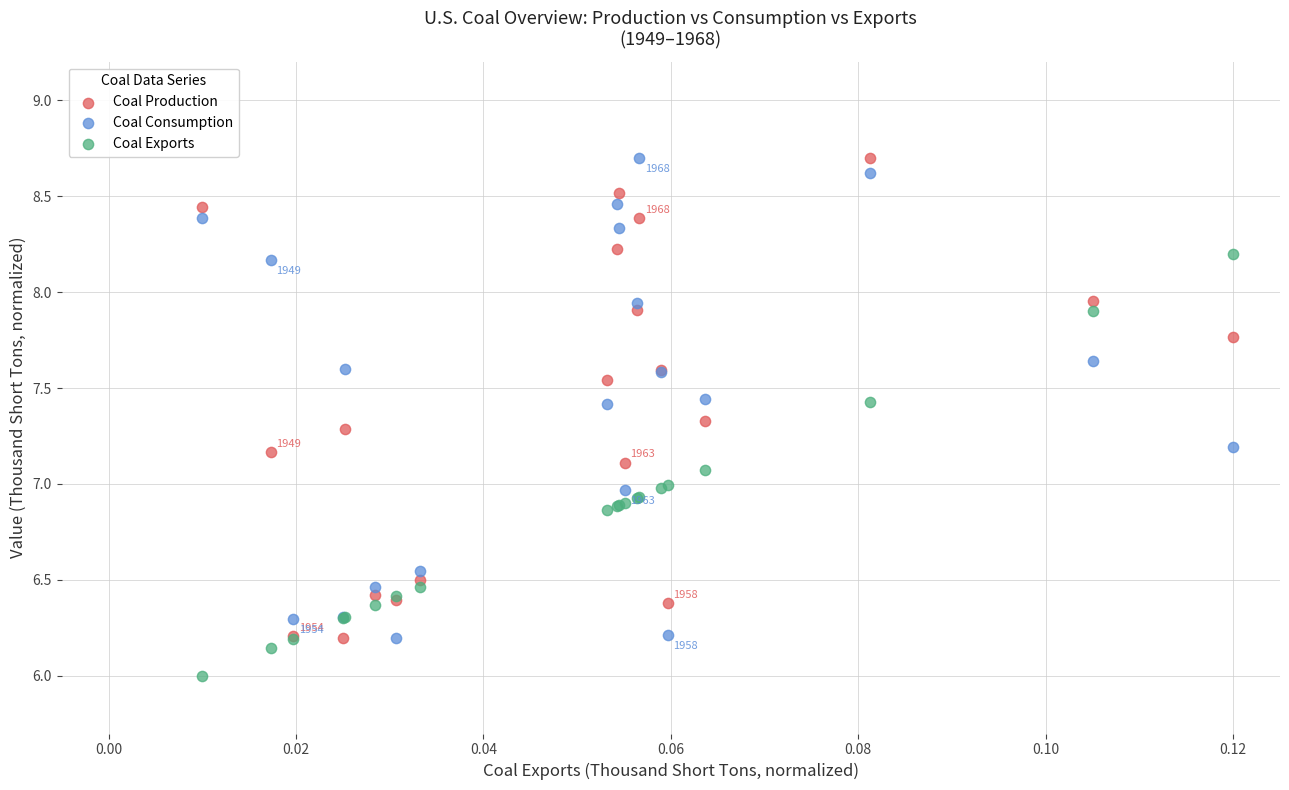

Which series reaches the minimum Y coordinate?

Coal Exports